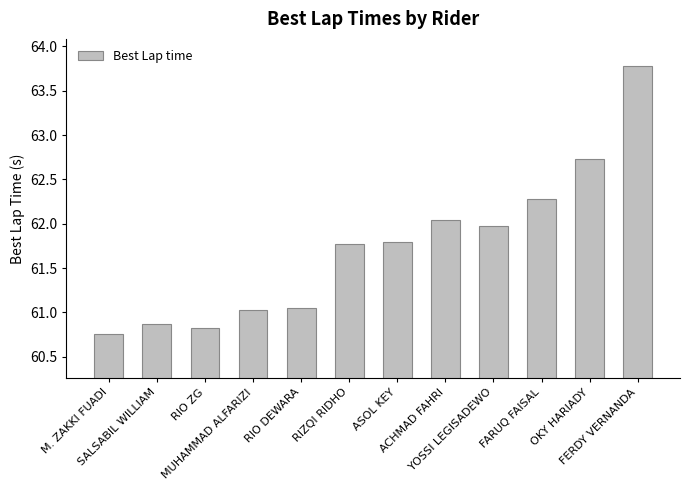

How many data points are above 61?

9